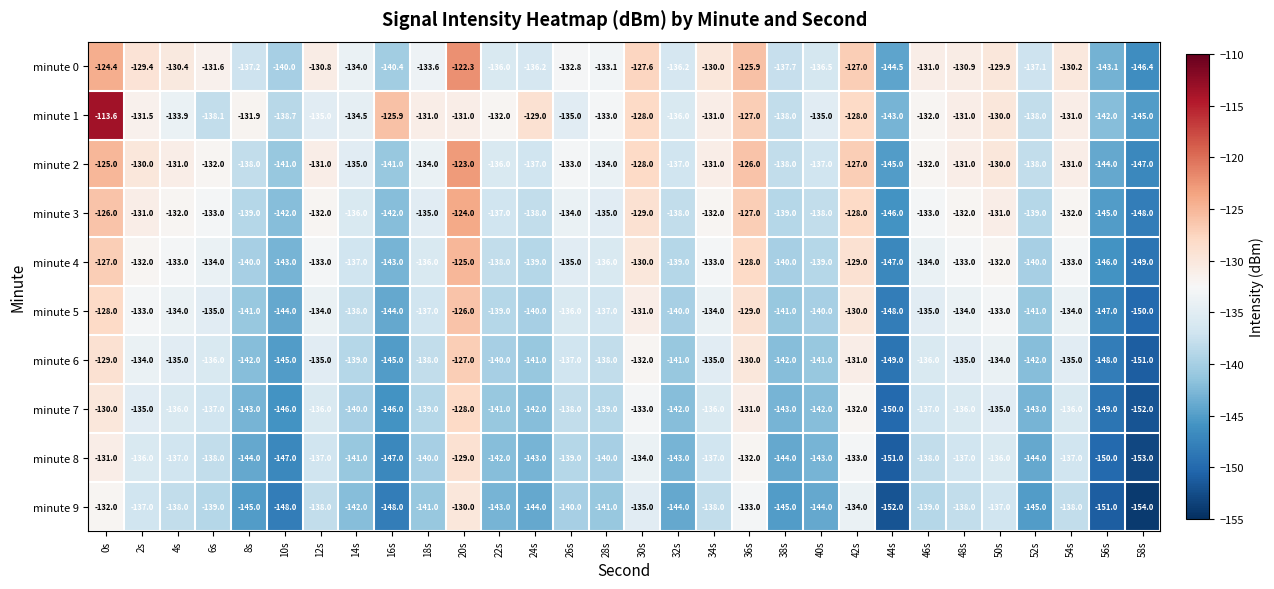

What is the difference between the minute 4 values at 4s and 58s?

16.0